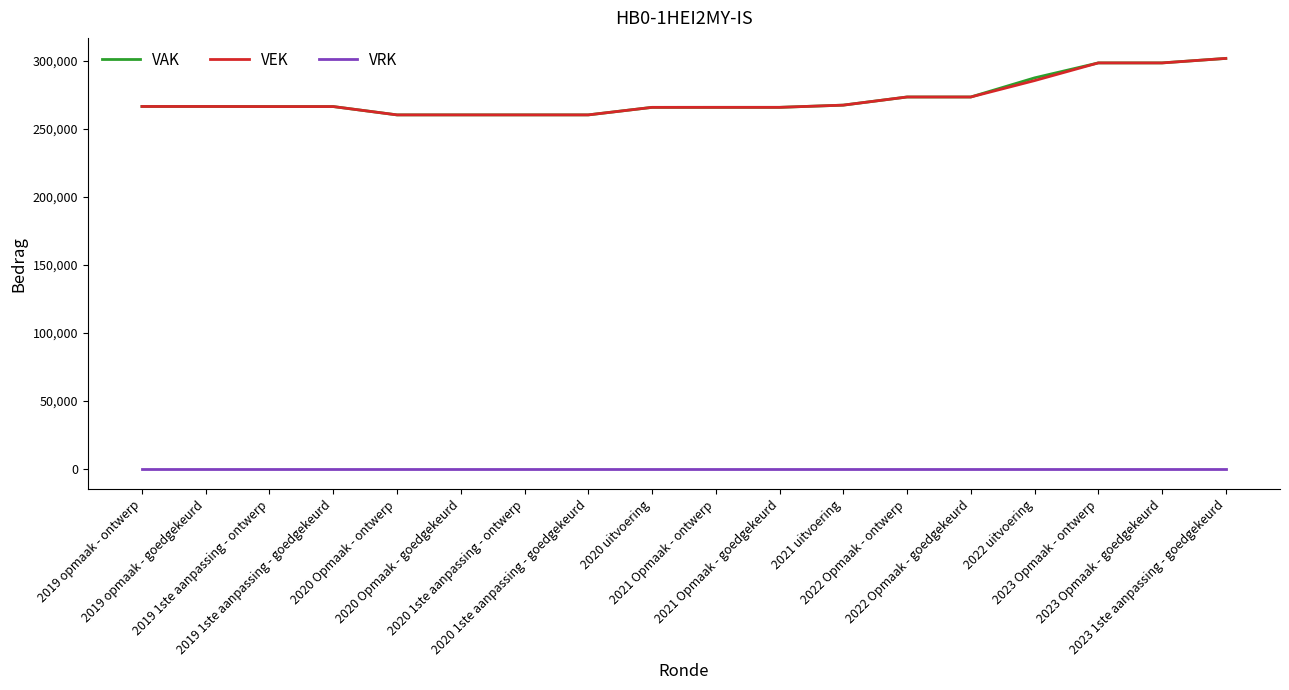

True or false: VRK and VEK intersect in this chart.

False